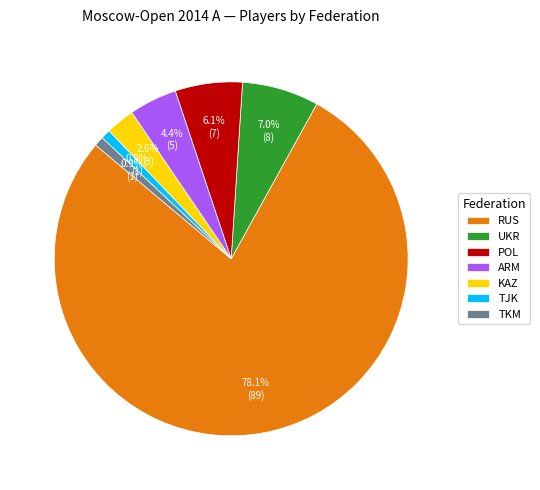

How many slices are in this pie chart?

7